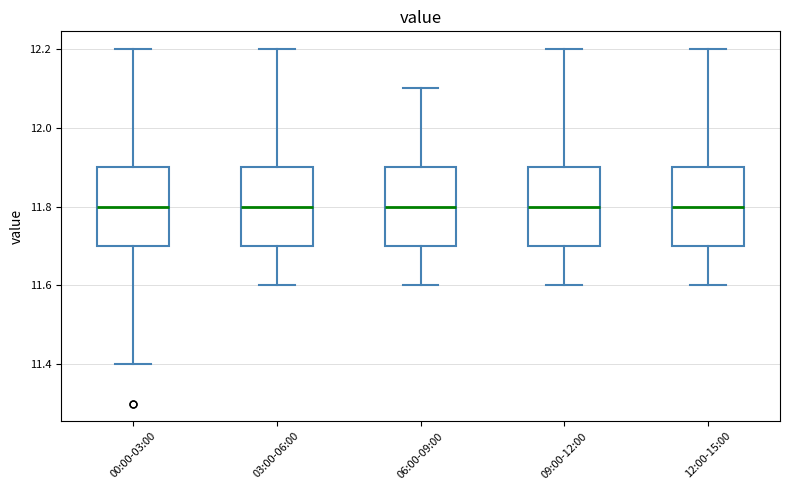

Where does the upper whisker of the box for 09:00-12:00 end on the y-axis? The values are not printed on the chart, so give them approximately, as read against the axis.

12.2